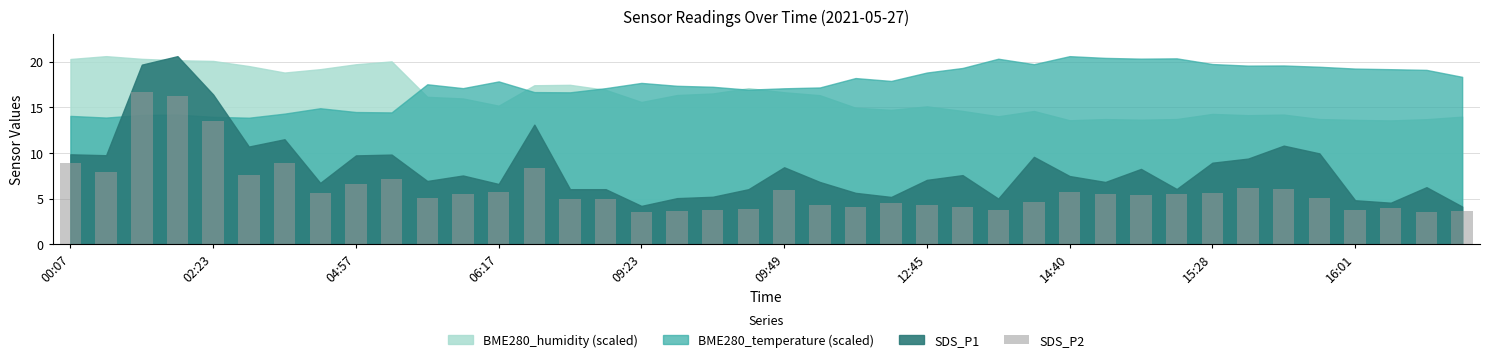

What is the value of the 7th bar from the left?

8.9